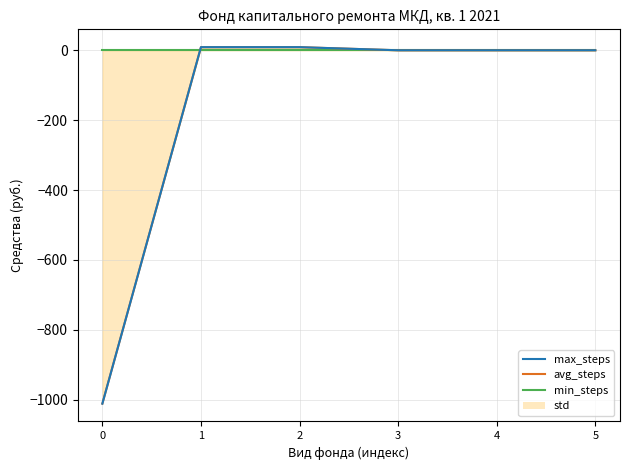

List the labels in order of max_steps value, smallest first.

0, 3, 4, 5, 1, 2